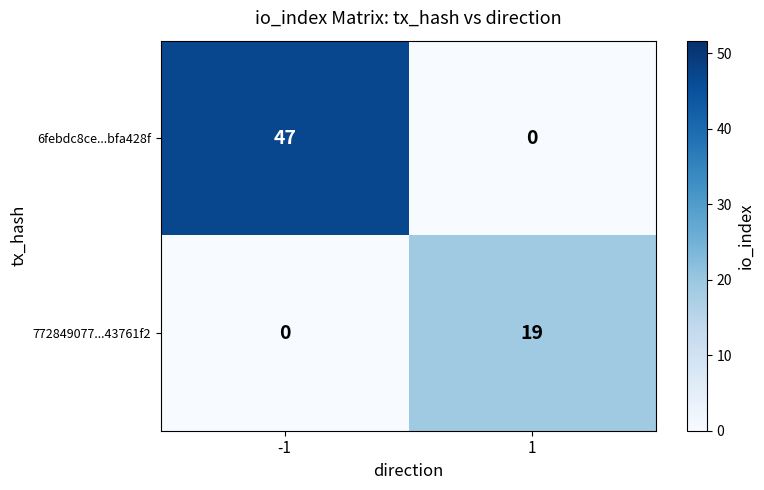

What is the average value of the 772849077...43761f2 series?

10